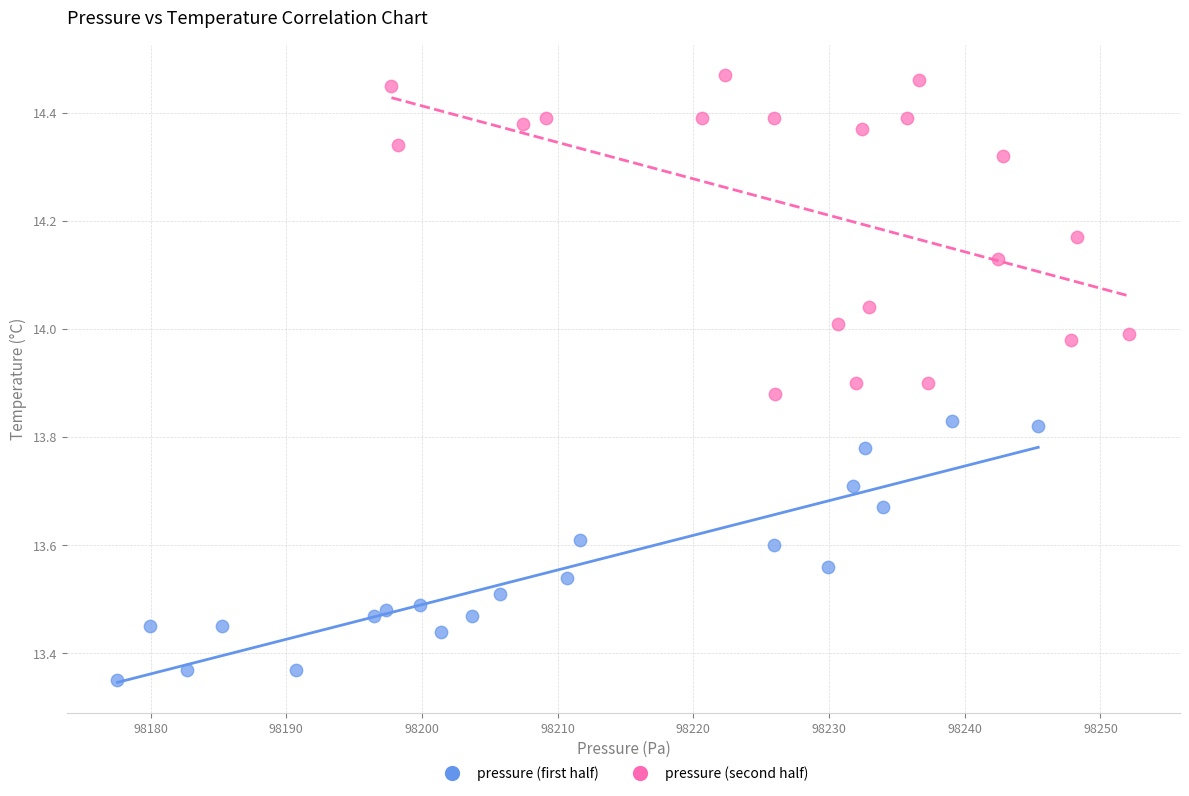

Which series has the largest Y range (max minus min)?

pressure (second half)